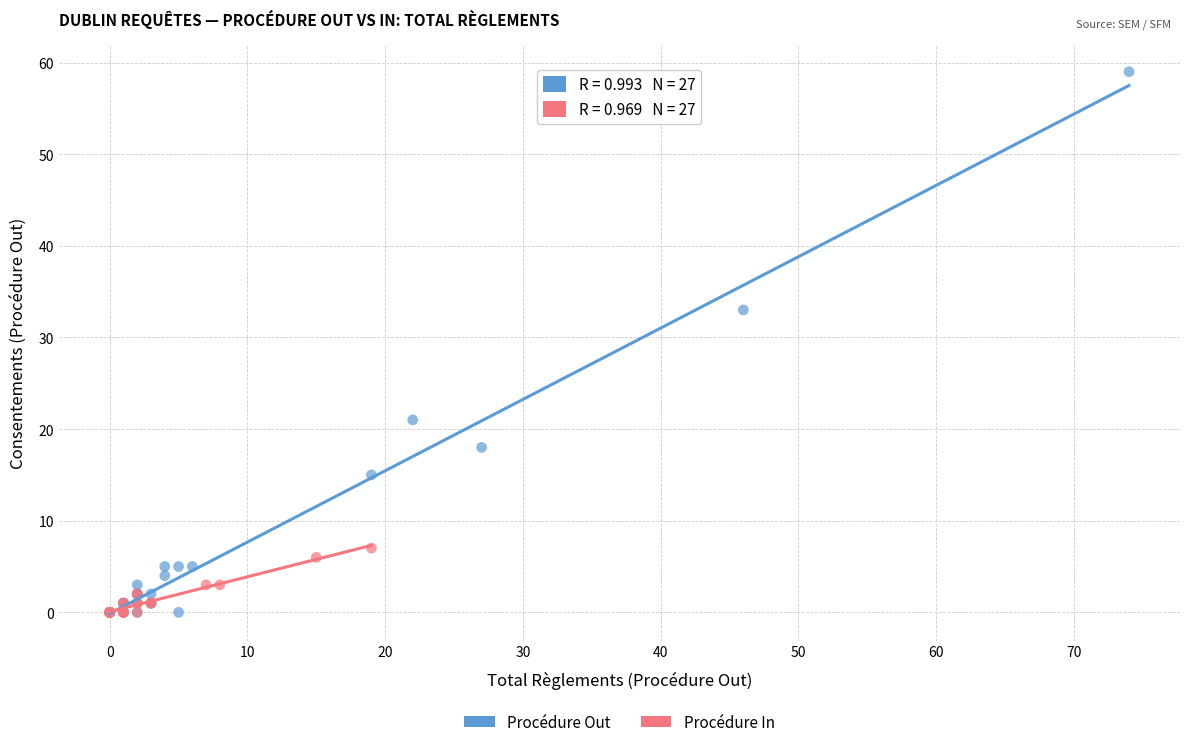

What are all the series names shown in the legend?

Procédure Out, Procédure In